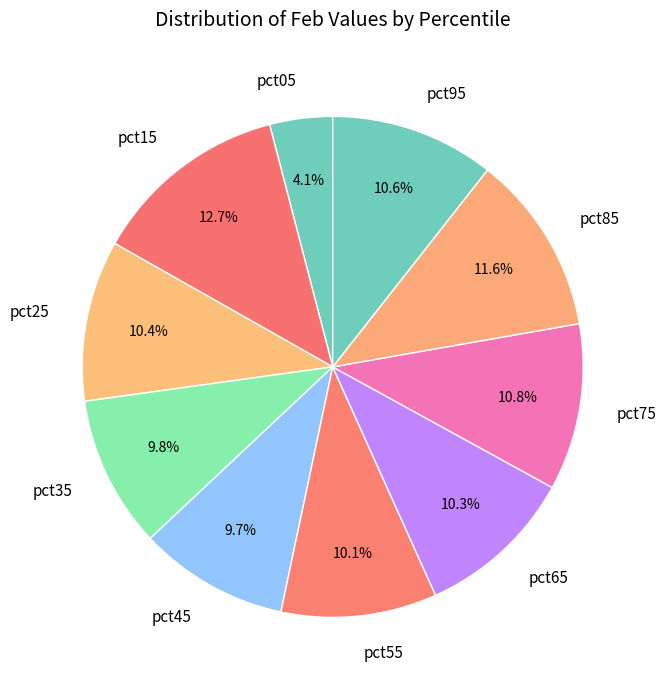

Does pct95 represent more than half of the total?

No